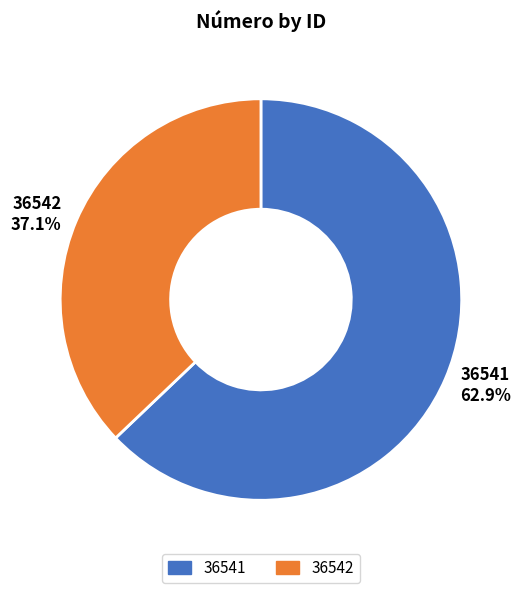

What percentage is the 36541 slice, to the nearest percent?

63%